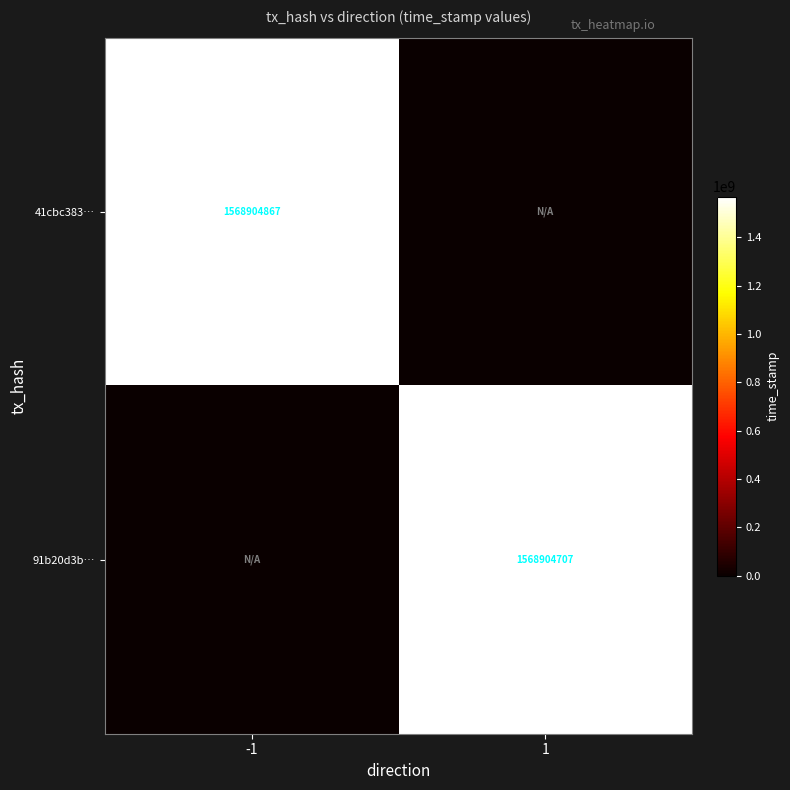

The value of 91b20d3b… at 1 is 1568904707. True or false?

True